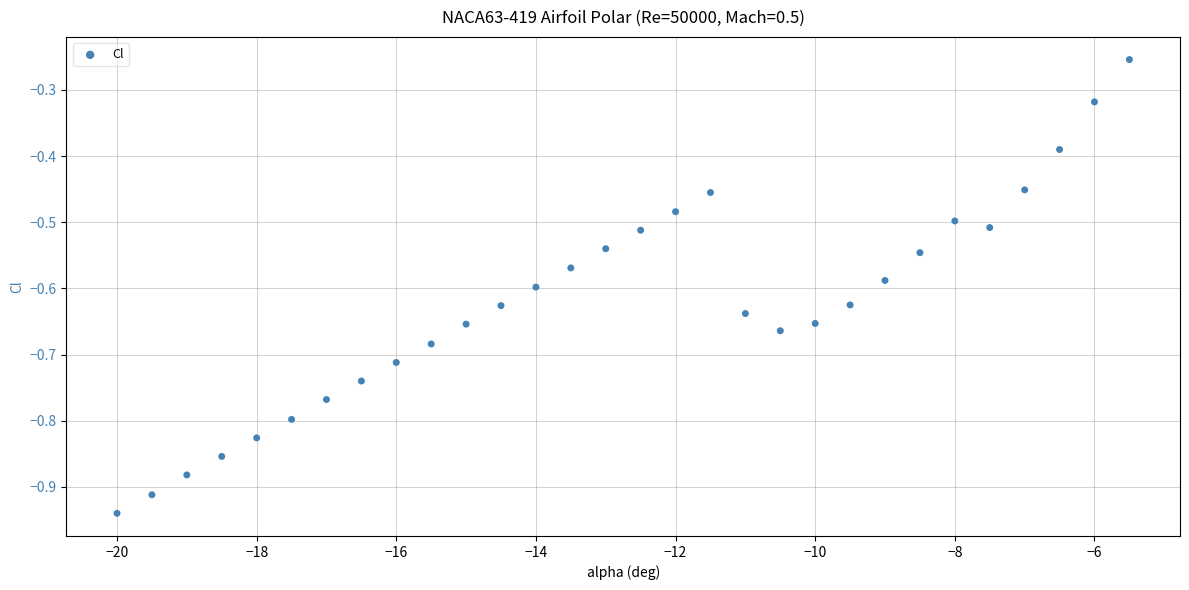

What is the range of X values (max minus min)?

14.5